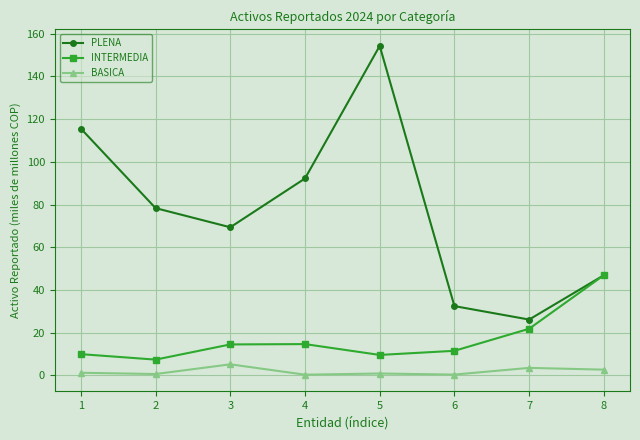

Rank the series at 5 from highest to lowest value.

PLENA, INTERMEDIA, BASICA